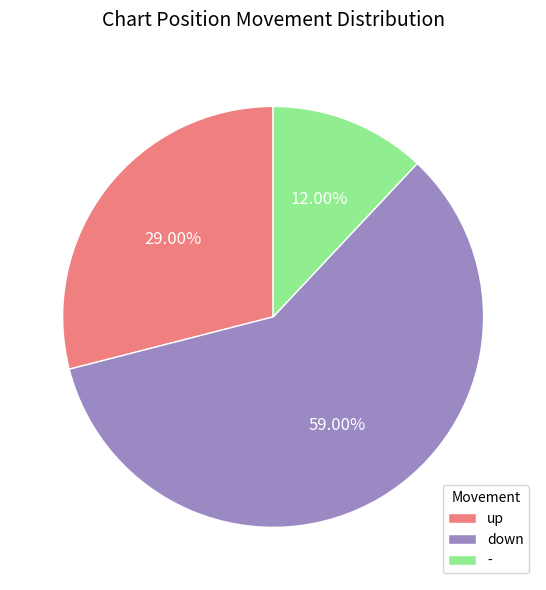

Does up account for over 50% of the chart?

No